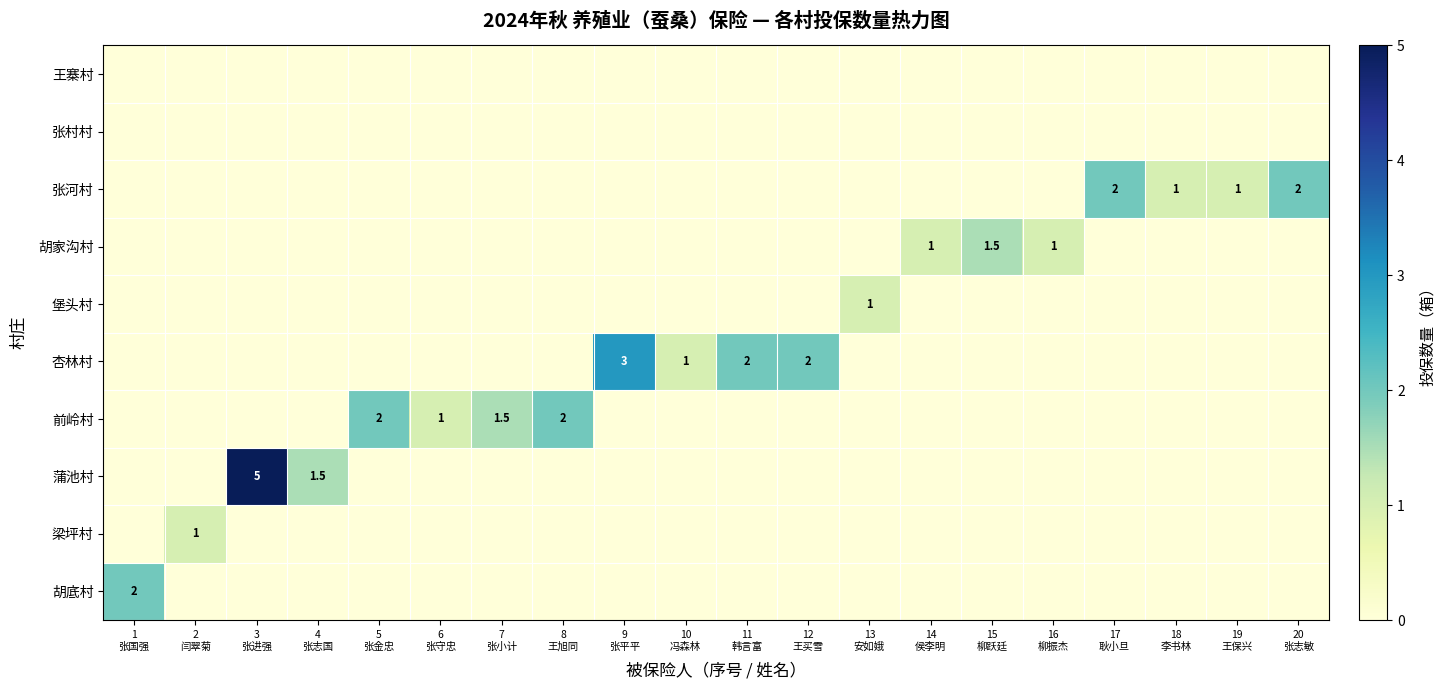

How many categories are shown in the chart?

20